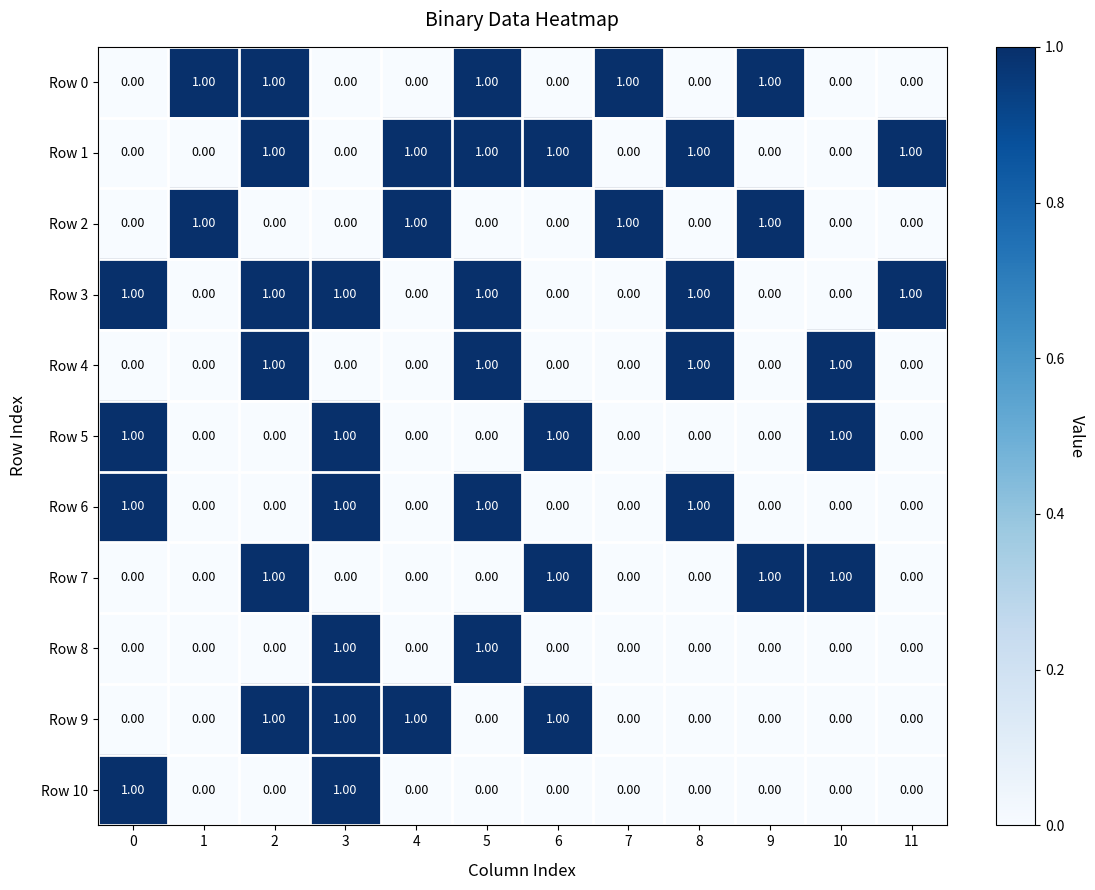

At how many categories does at least one series exceed 0?

12